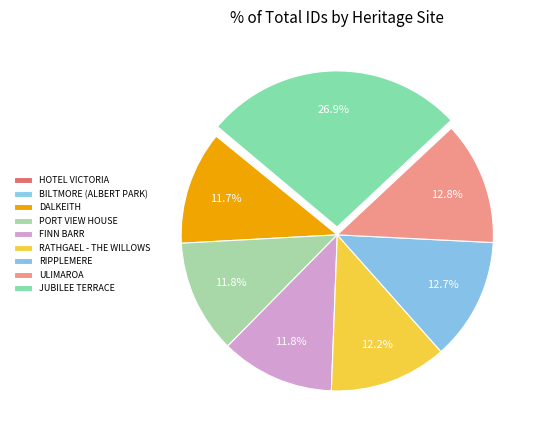

True or false: FINN BARR accounts for 12% of the total.

True